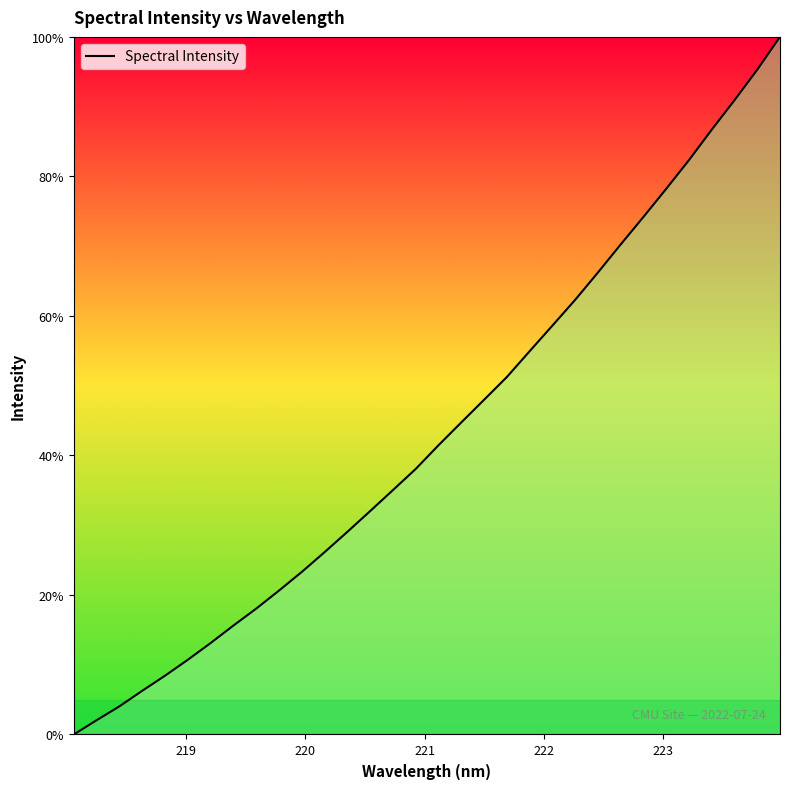

How many values are below 41?

16